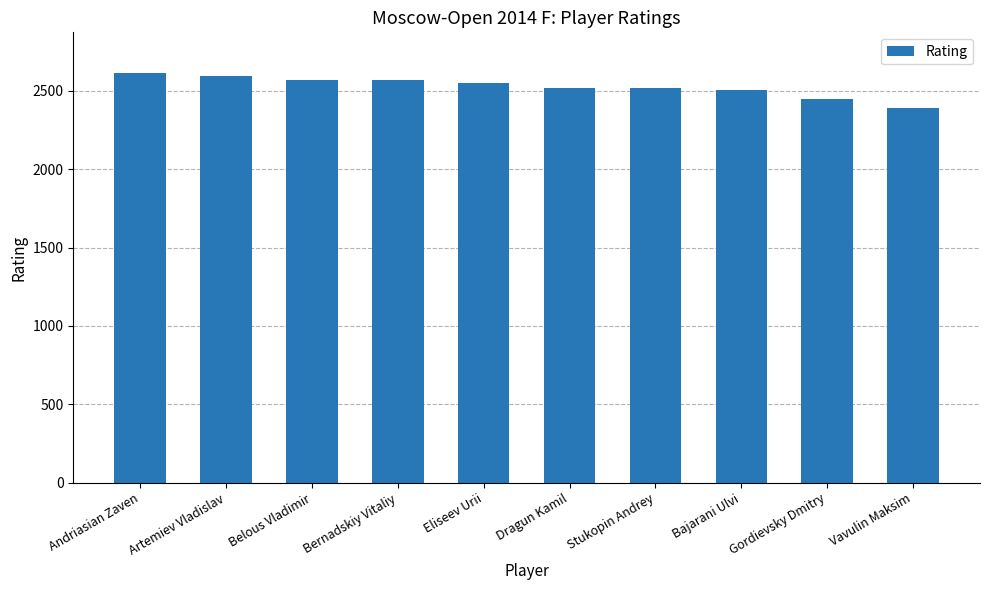

Read the value at Gordievsky Dmitry, to the nearest 10.

2440